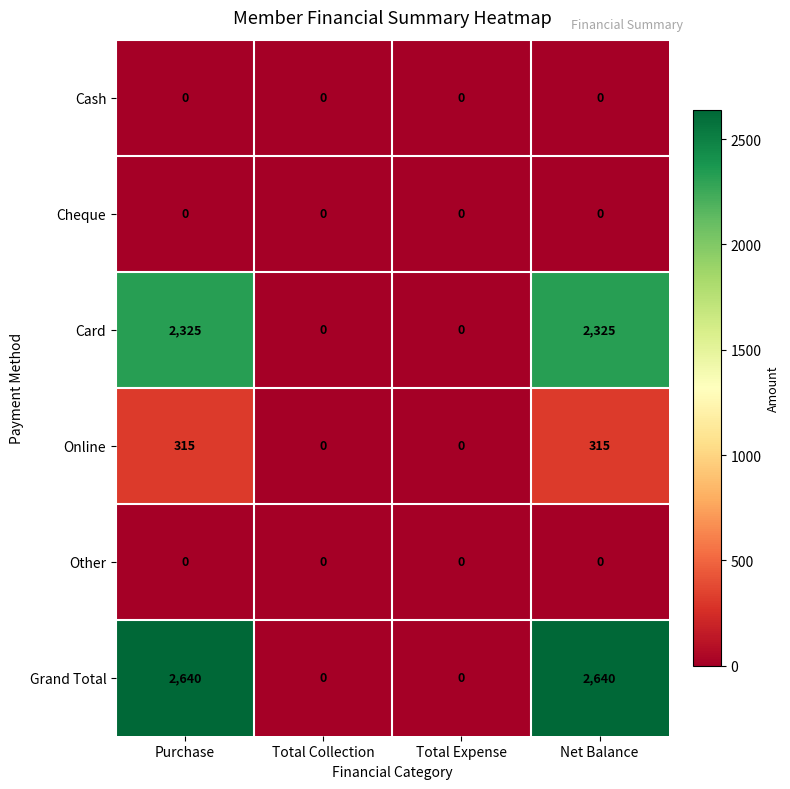

Reading left to right, extract all data points from this chart.

Cash: Purchase=0	Total Collection=0	Total Expense=0	Net Balance=0
Cheque: Purchase=0	Total Collection=0	Total Expense=0	Net Balance=0
Card: Purchase=2325	Total Collection=0	Total Expense=0	Net Balance=2325
Online: Purchase=315	Total Collection=0	Total Expense=0	Net Balance=315
Other: Purchase=0	Total Collection=0	Total Expense=0	Net Balance=0
Grand Total: Purchase=2640	Total Collection=0	Total Expense=0	Net Balance=2640